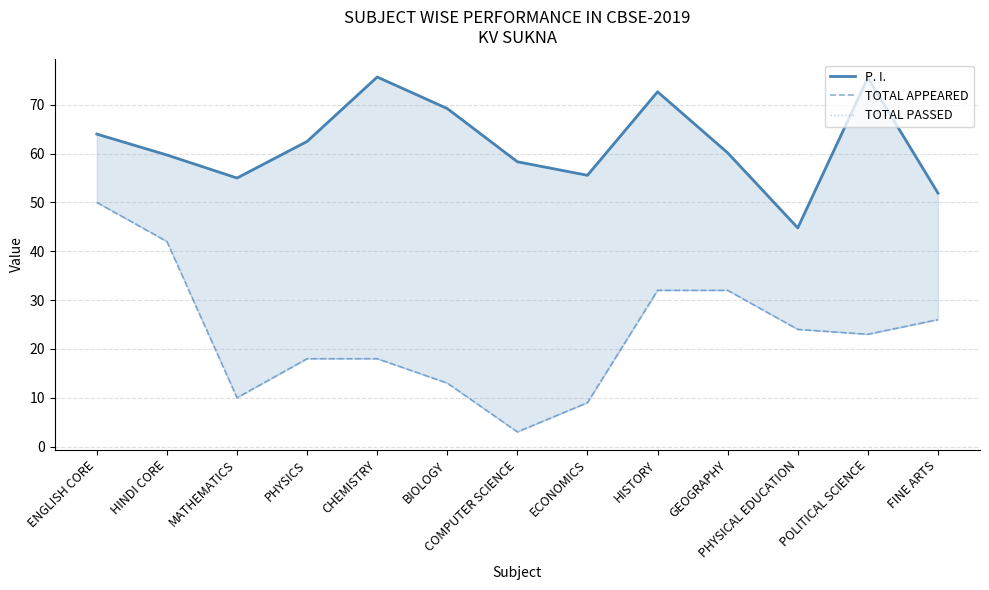

Which category has the lowest value in the P. I. series?

PHYSICAL EDUCATION